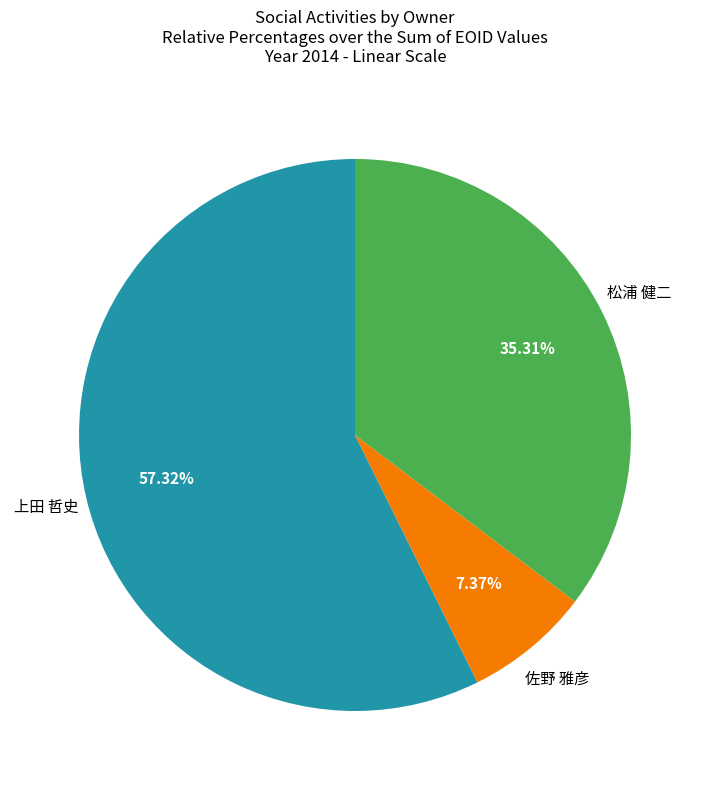

Is there a majority slice in this chart?

Yes